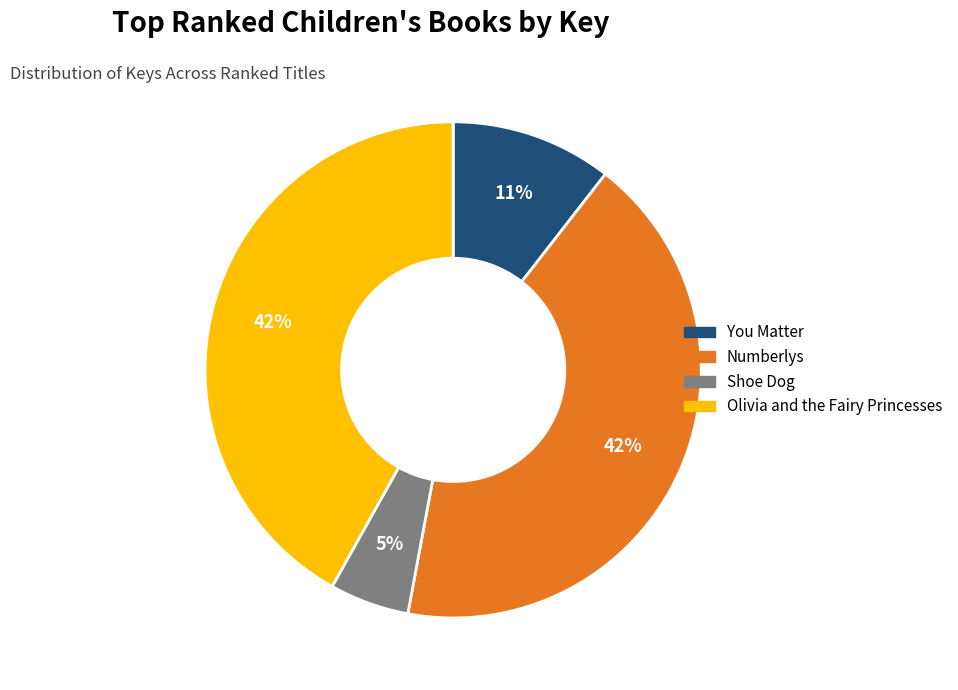

The You Matter slice represents 19% of the pie. True or false?

False